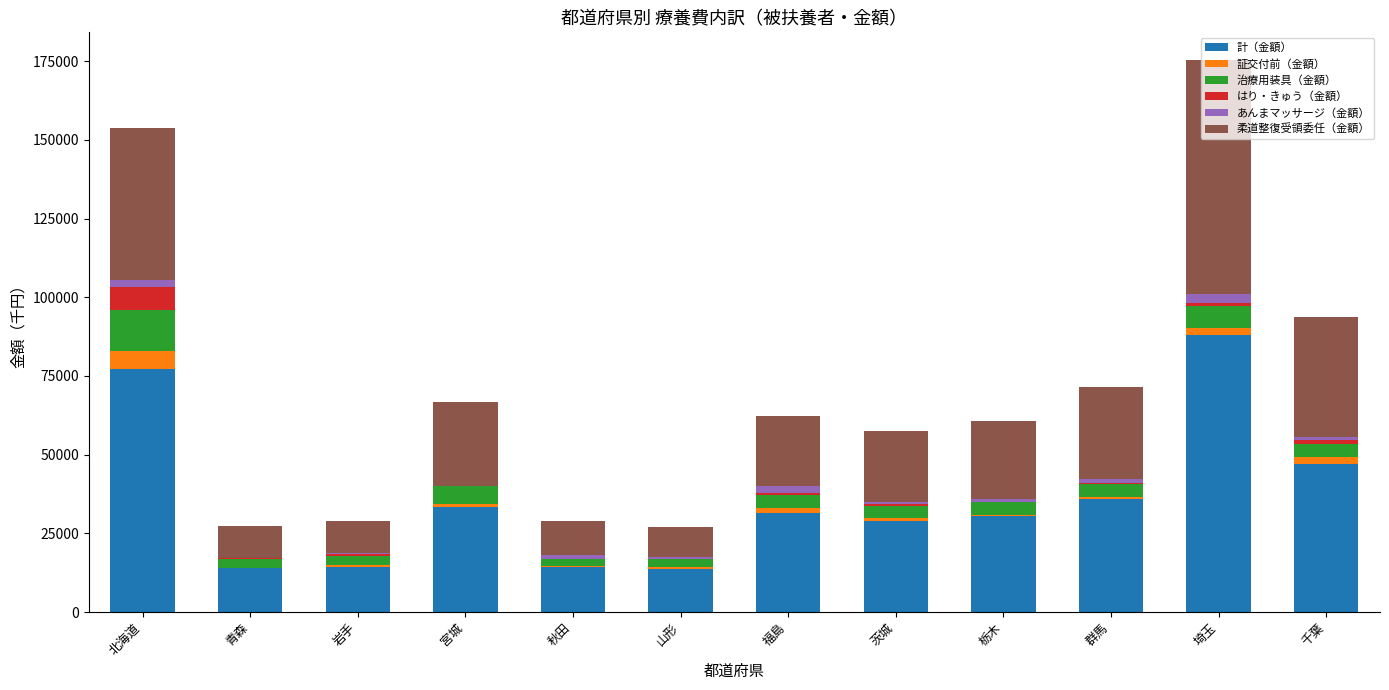

What is the highest value of the 計（金額） series?

87946.3